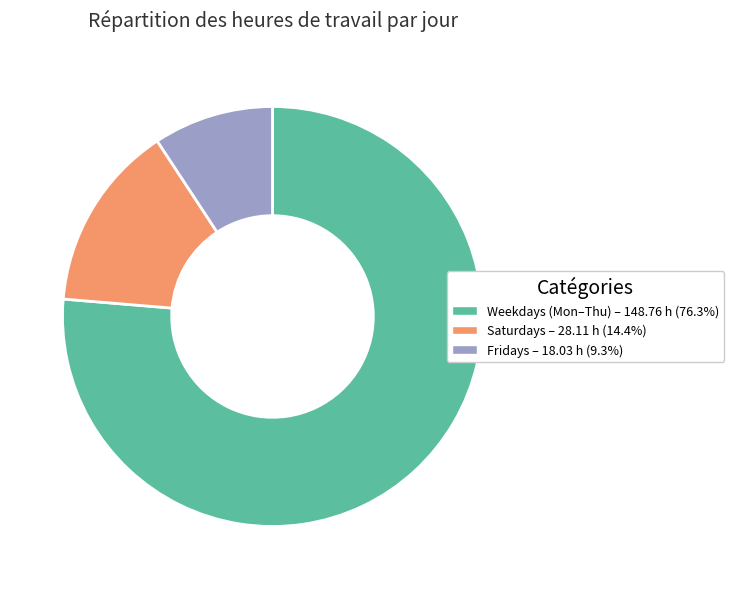

How many segments does this pie chart have?

3